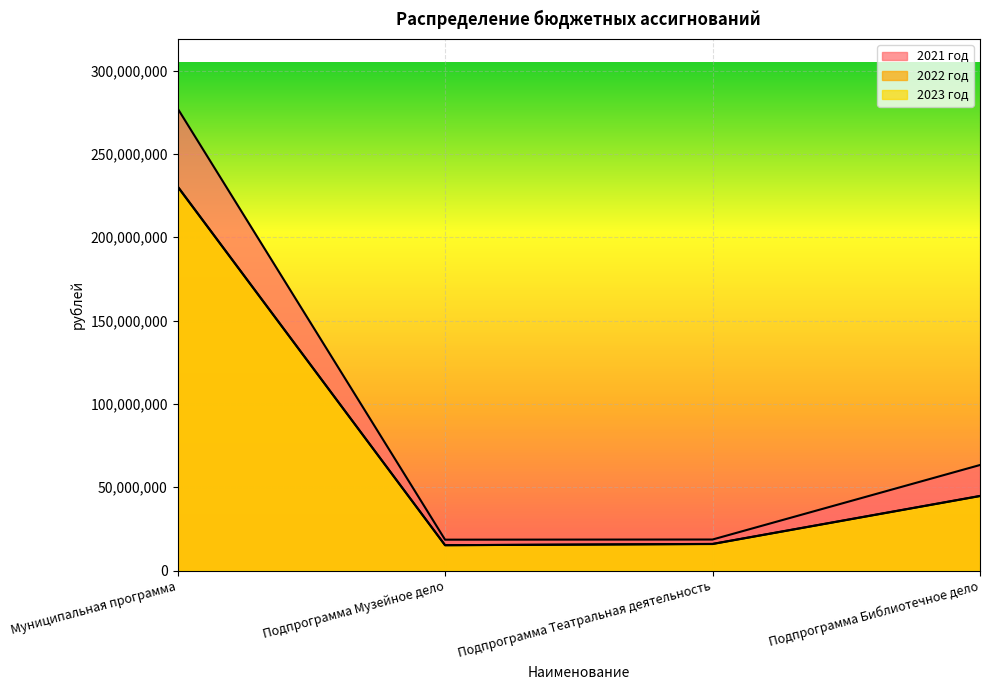

The 2023 год series shows 24553981.8 at Подпрограмма Музейное дело. True or false?

False